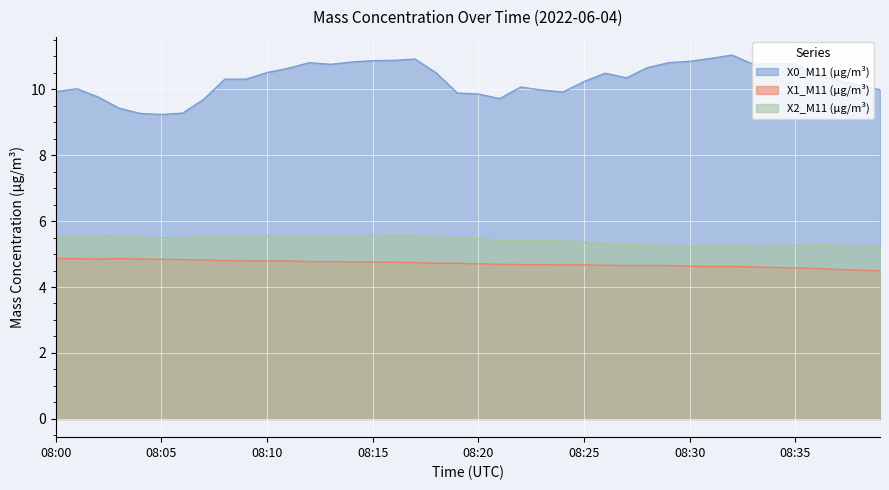

Does the chart display data point markers on the line(s)?

No